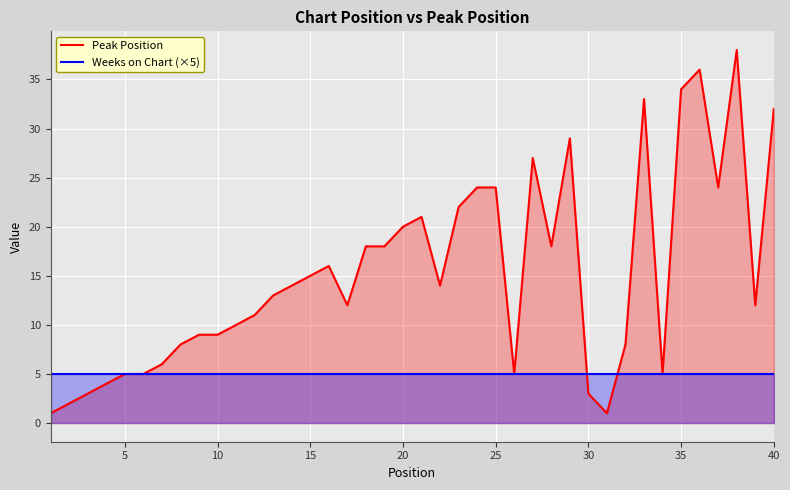

How many intersections are there between Peak Position and Weeks on Chart (×5)?

2